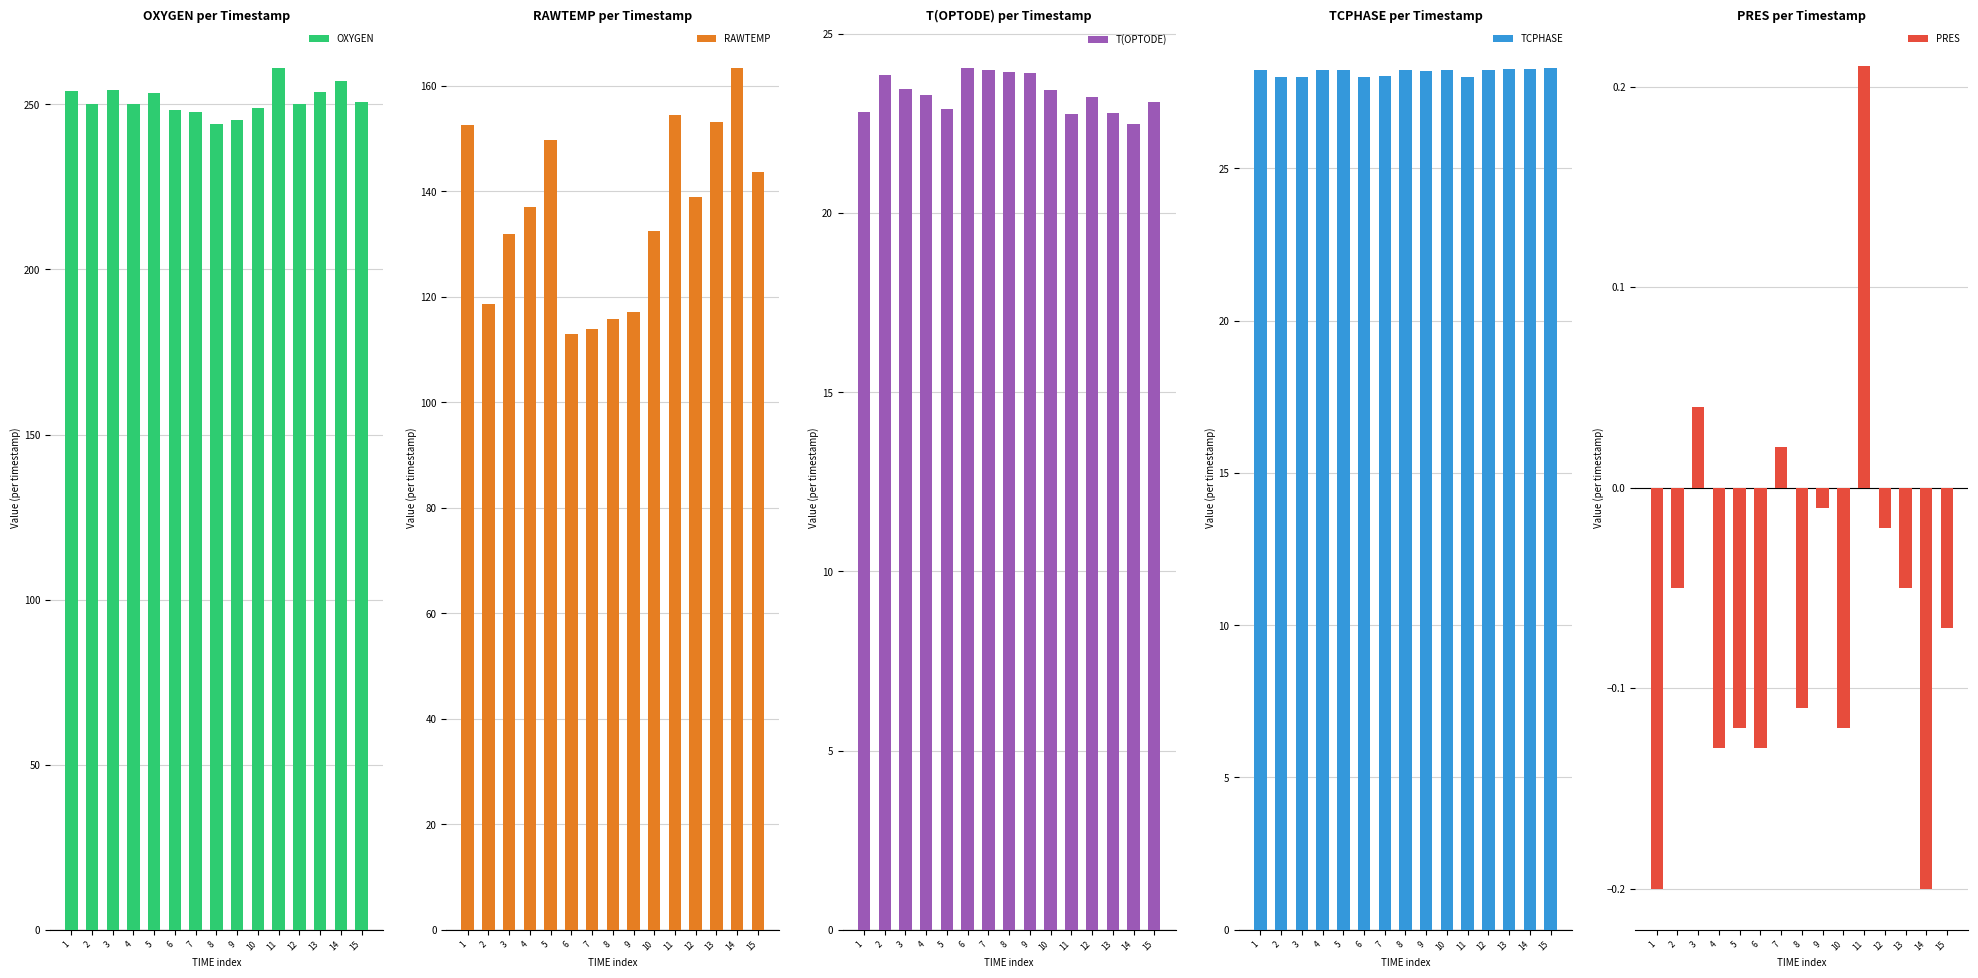

Reading left to right, transcribe all the data shown in this chart.

OXYGEN: 1=254.1	2=250.1	3=254.4	4=250.1	5=253.4	6=248.4	7=247.7	8=244.1	9=245.2	10=249.0	11=260.9	12=250.2	13=253.7	14=257.2	15=250.7
RAWTEMP: 1=152.6	2=118.7	3=131.8	4=137.1	5=149.8	6=112.9	7=113.8	8=115.7	9=117.0	10=132.4	11=154.4	12=138.8	13=153.1	14=163.3	15=143.6
T(OPTODE): 1=22.8	2=23.9	3=23.5	4=23.3	5=22.9	6=24.0	7=24.0	8=23.9	9=23.9	10=23.4	11=22.8	12=23.2	13=22.8	14=22.5	15=23.1
TCPHASE: 1=28.2	2=28.0	3=28.0	4=28.2	5=28.2	6=28.0	7=28.0	8=28.2	9=28.2	10=28.2	11=28.0	12=28.2	13=28.3	14=28.2	15=28.3
PRES: 1=-0.2	2=-0.1	3=0.0	4=-0.1	5=-0.1	6=-0.1	7=0.0	8=-0.1	9=-0.0	10=-0.1	11=0.2	12=-0.0	13=-0.1	14=-0.2	15=-0.1